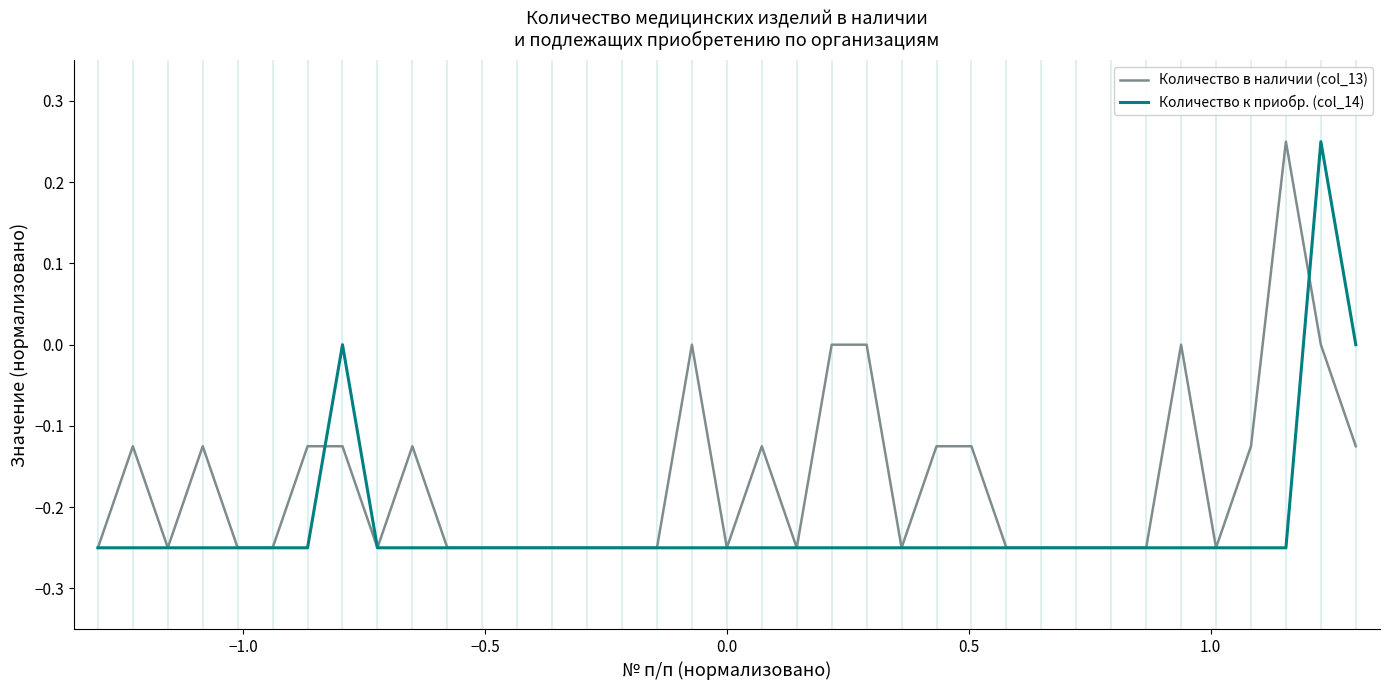

Which series has the largest total across all categories?

Количество в наличии (col_13)